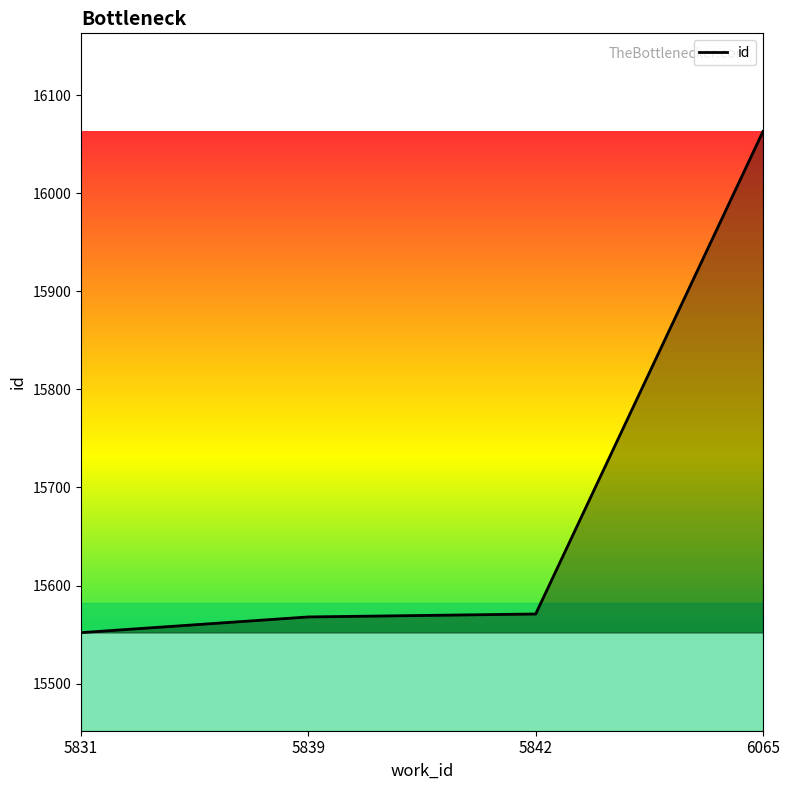

True or false: the data shows 11098 at 6065.

False